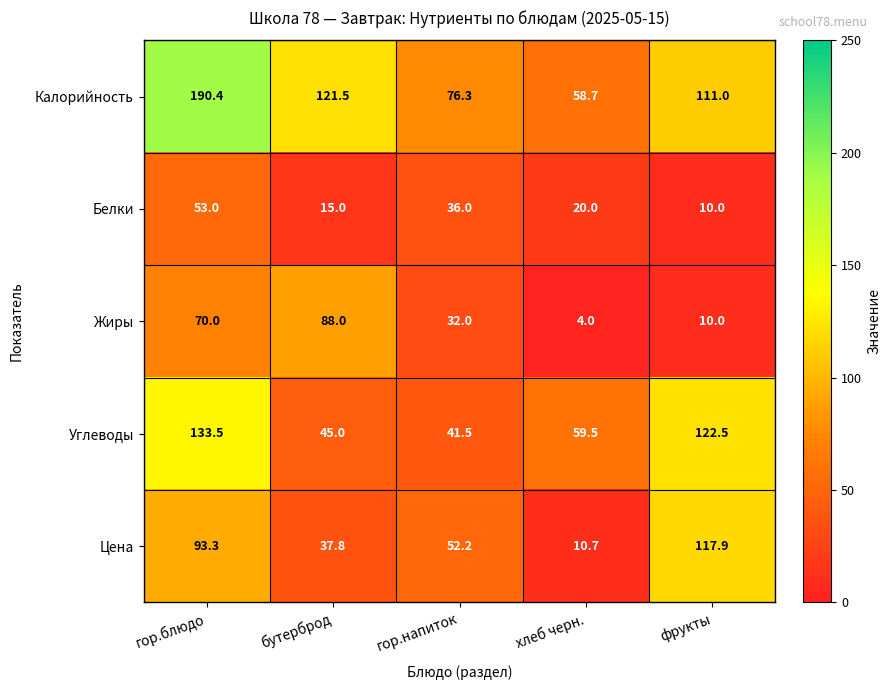

What is the approximate value of Углеводы at хлеб черн.?

59.5